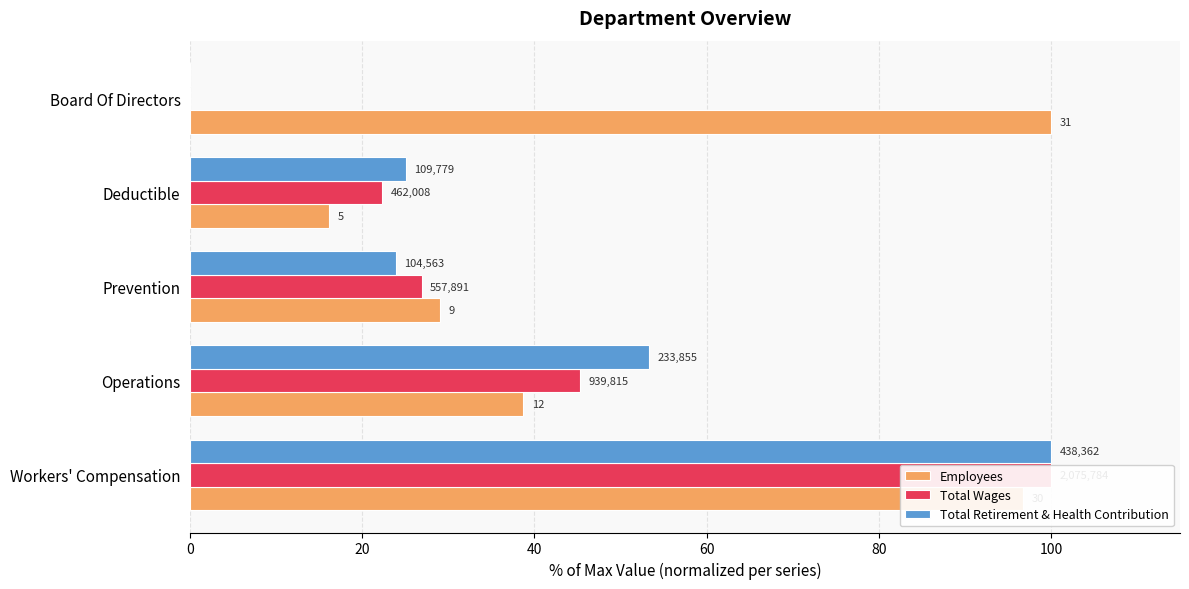

Which series has the largest total across all categories?

Employees